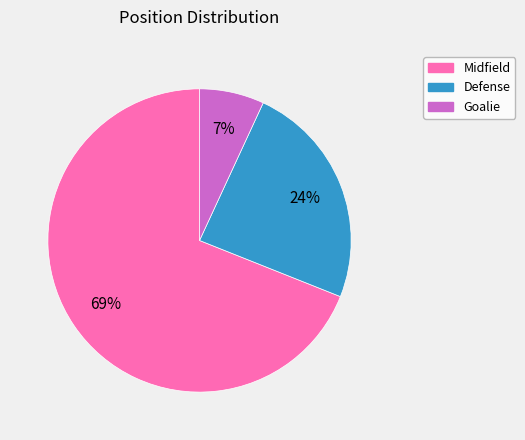

To the nearest percent, what portion does Defense represent?

24%